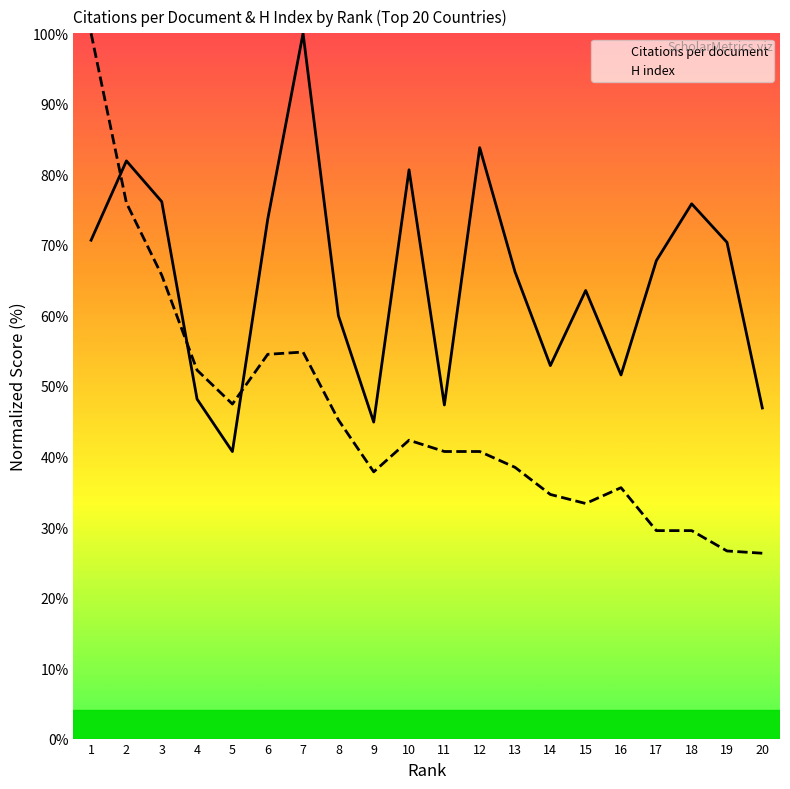

How many distinct data groups are displayed?

2